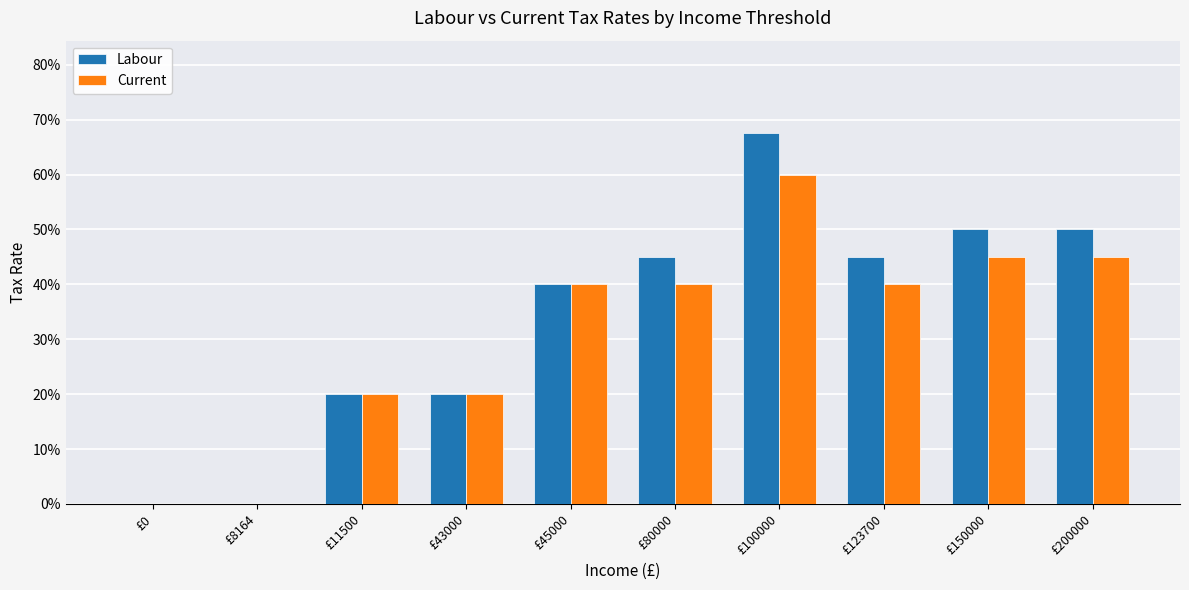

What are all the series names shown in the legend?

Labour, Current